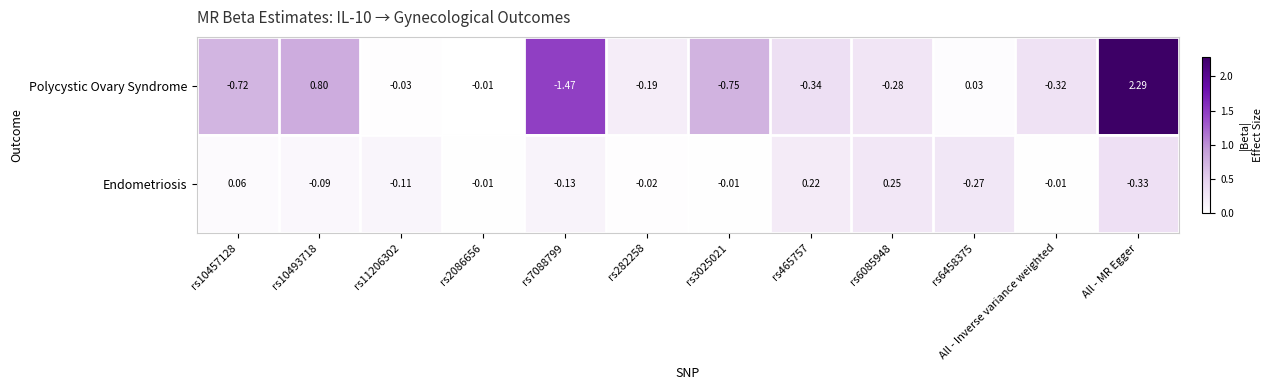

List the series in order of their overall mean, lowest first.

Polycystic Ovary Syndrome, Endometriosis